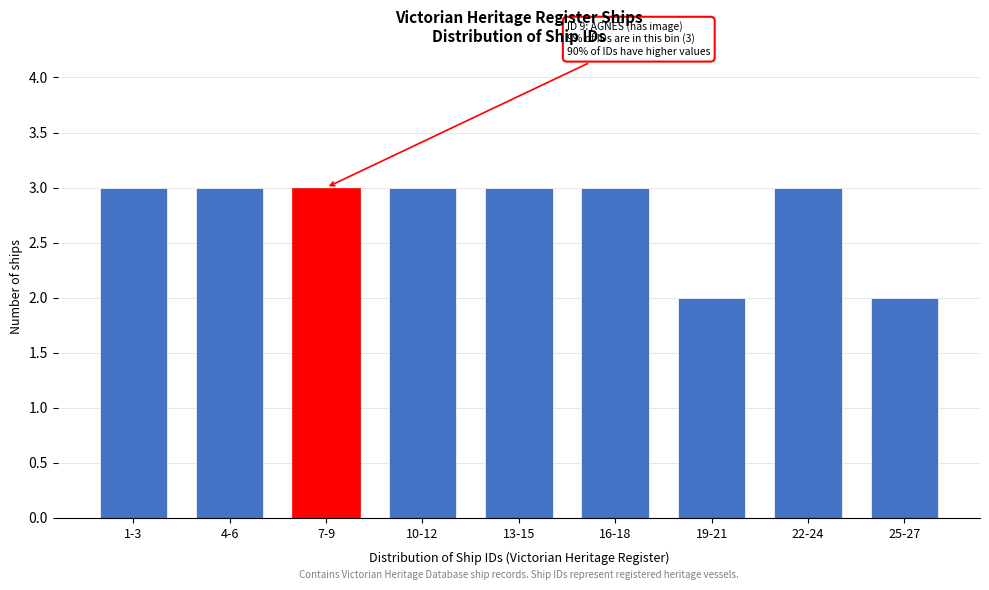

Reading left to right, extract all data points from this chart.

3	3	3	3	3	3	2	3	2